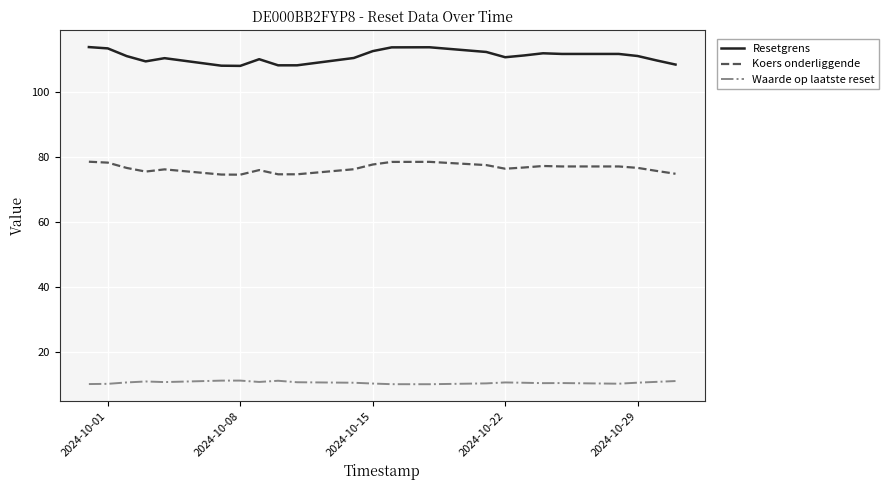

Which series has the widest spread of values?

Resetgrens